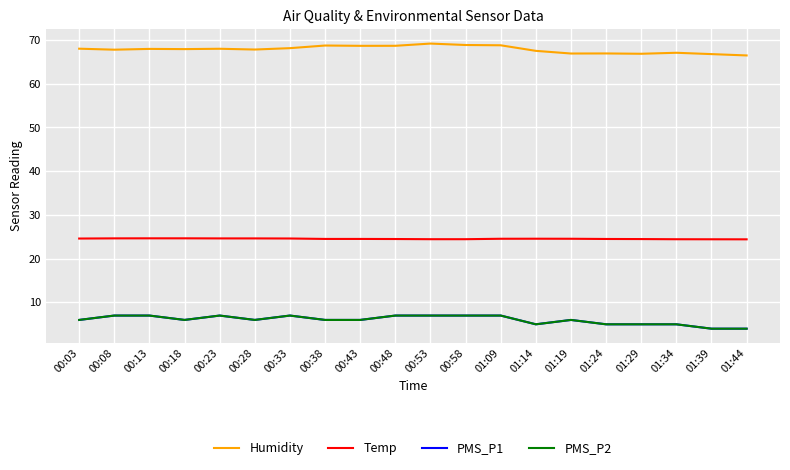

Is this an area chart (filled region under the line)?

No